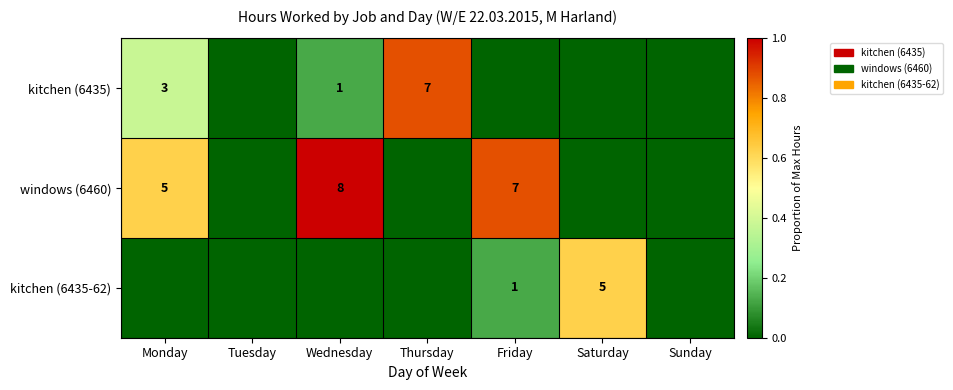

The kitchen (6435) series shows 3 at Monday. True or false?

True